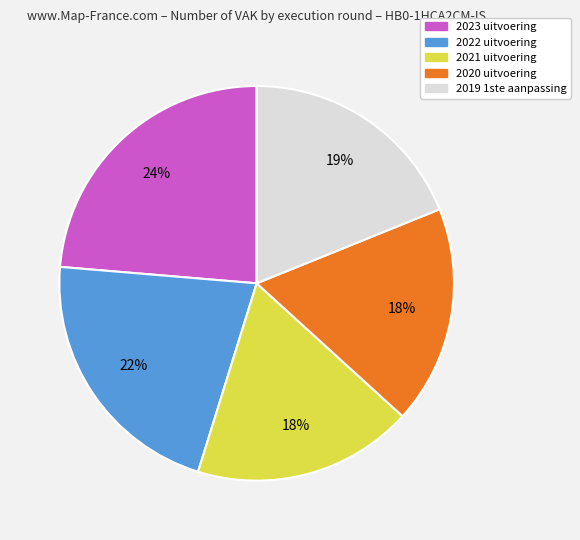

Is 2019 1ste aanpassing the majority of the pie?

No